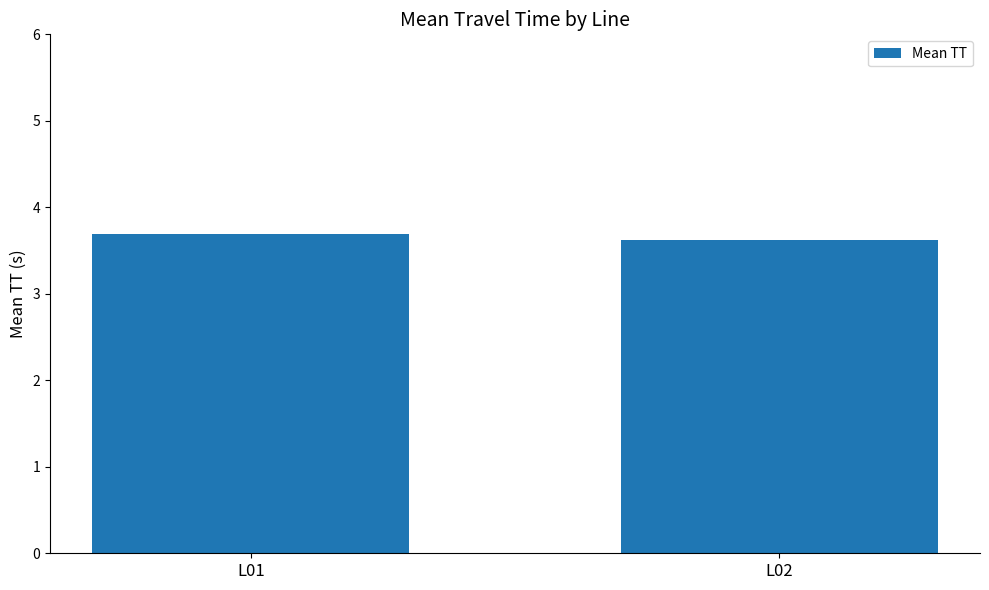

Are the bars grouped side by side (vs. stacked)?

No